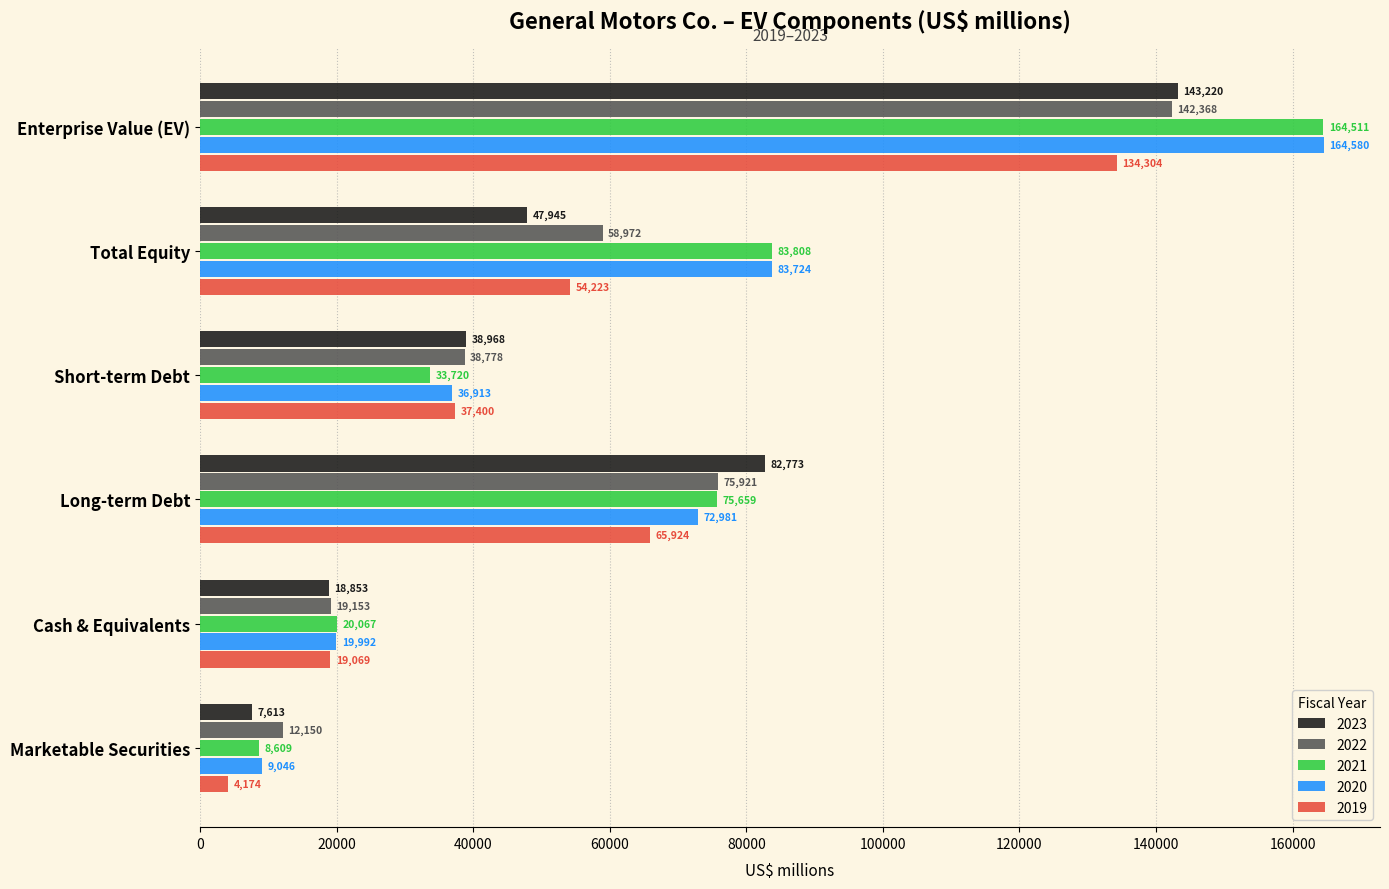

Which series has the largest total across all categories?

2020